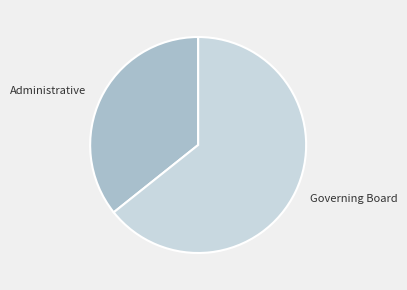

Between Governing Board and Administrative, which is larger?

Governing Board